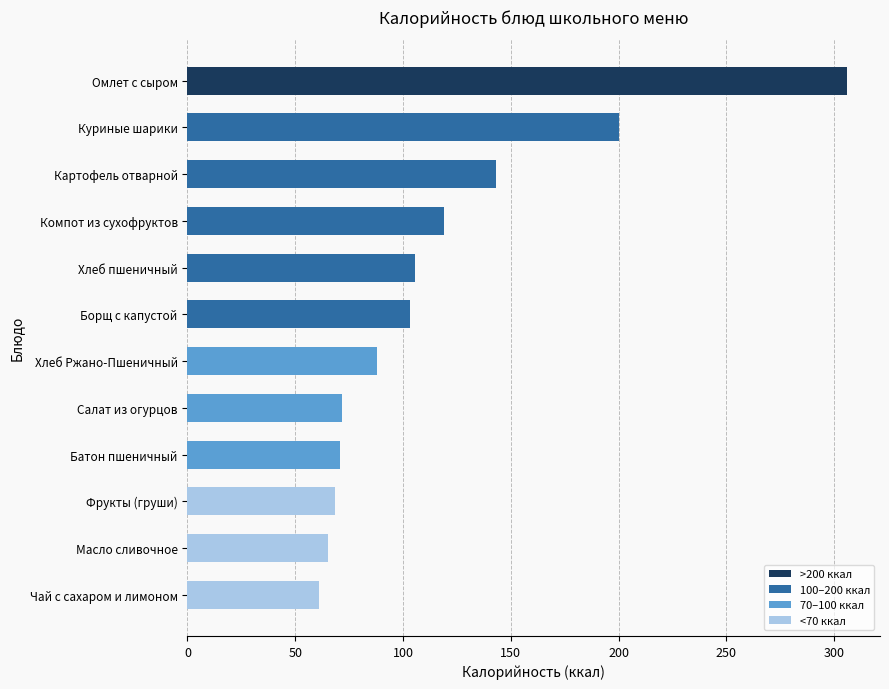

What is the difference between the maximum and second lowest values?

241.0